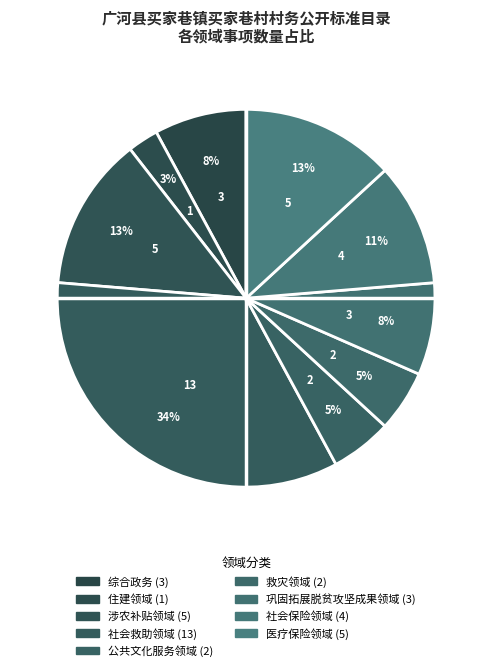

True or false: 涉农补贴领域 accounts for 13% of the total.

True